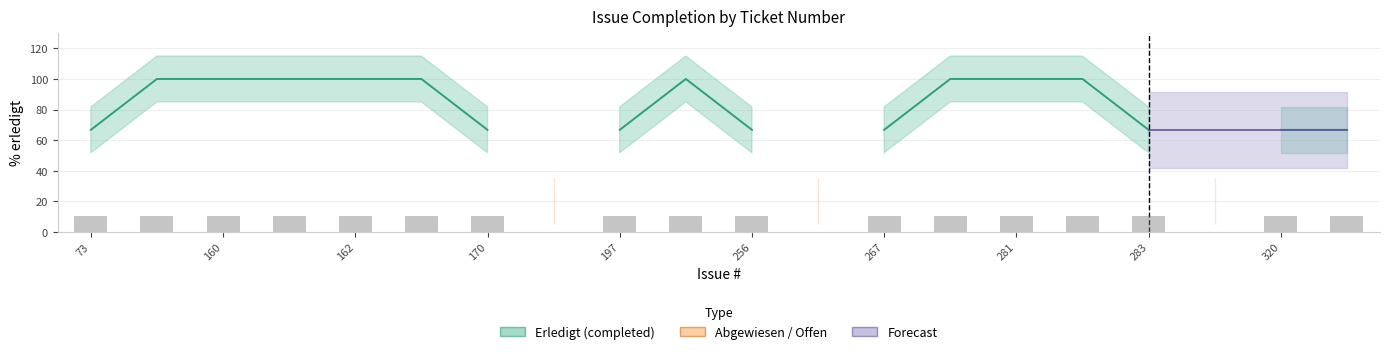

What is the spread (max minus min) of values at 281?

100